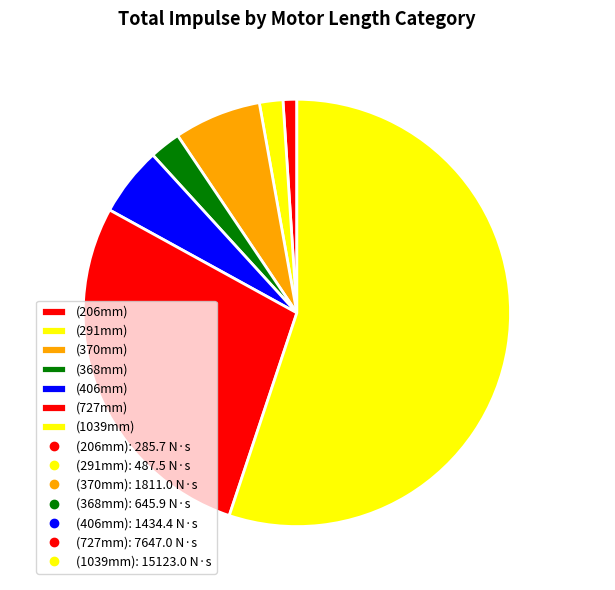

How many segments does this pie chart have?

7